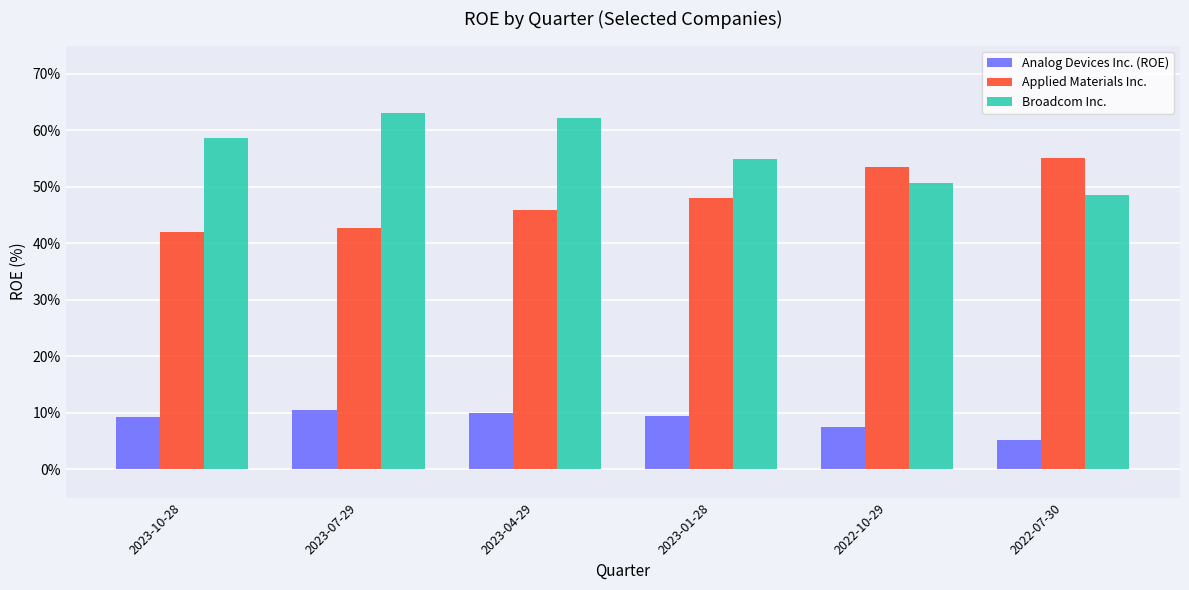

At which label does Analog Devices Inc. (ROE) reach its peak?

2023-07-29